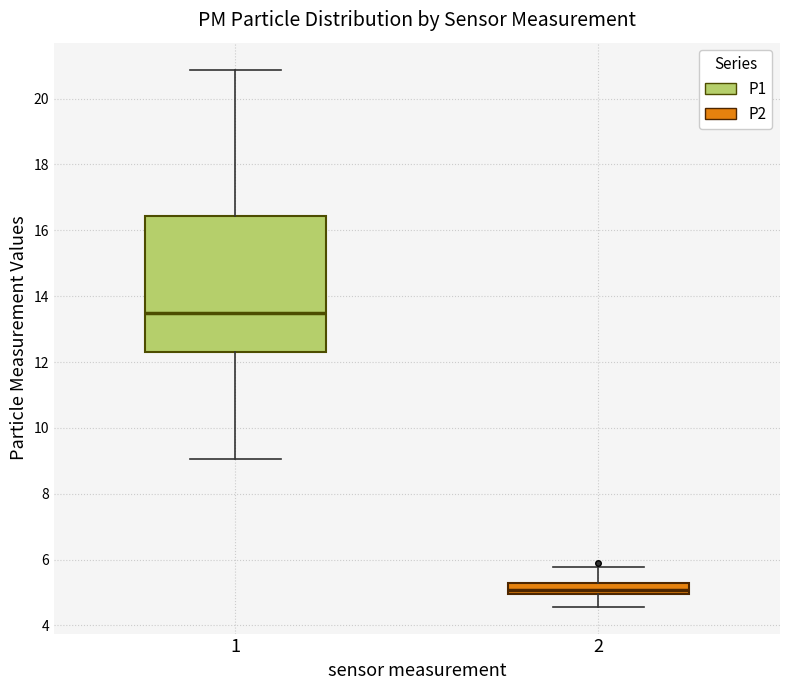

Where does the median line of the box at x = 1 sit on the y-axis? The values are not printed on the chart, so give them approximately, as read against the axis.

13.4